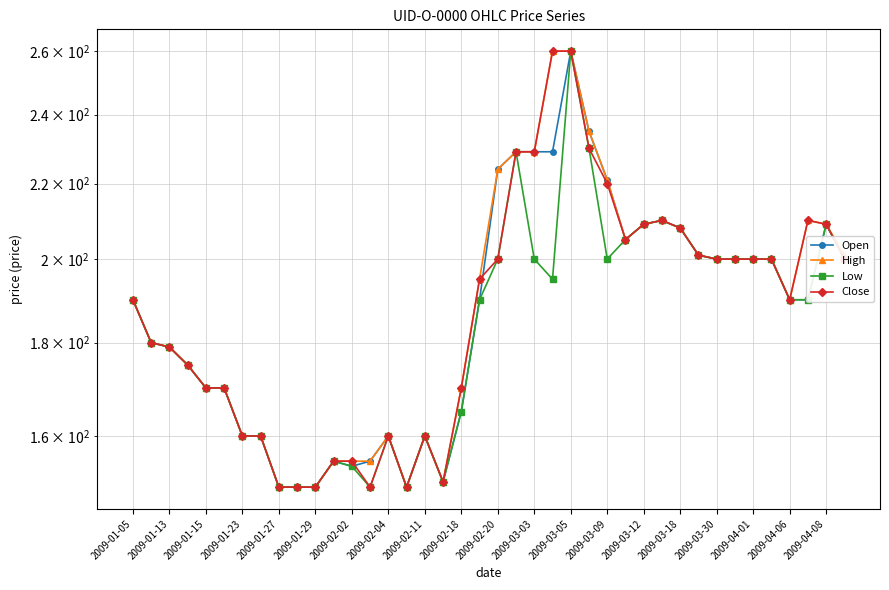

Does the chart display data point markers on the line(s)?

Yes